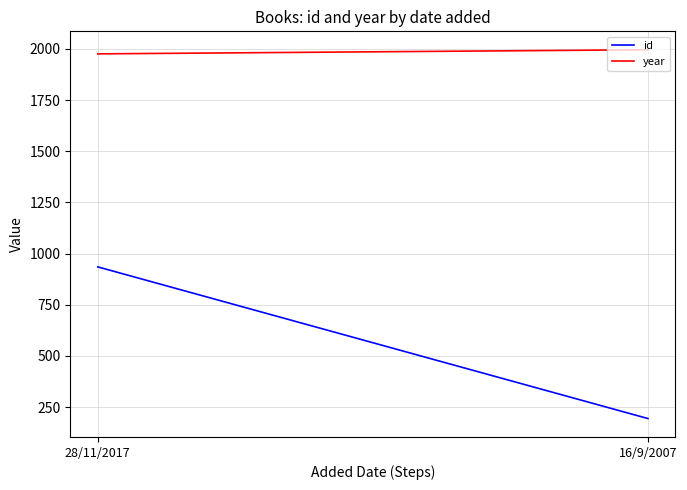

Reading left to right, transcribe all the data shown in this chart.

id: 935	194
year: 1976	1996